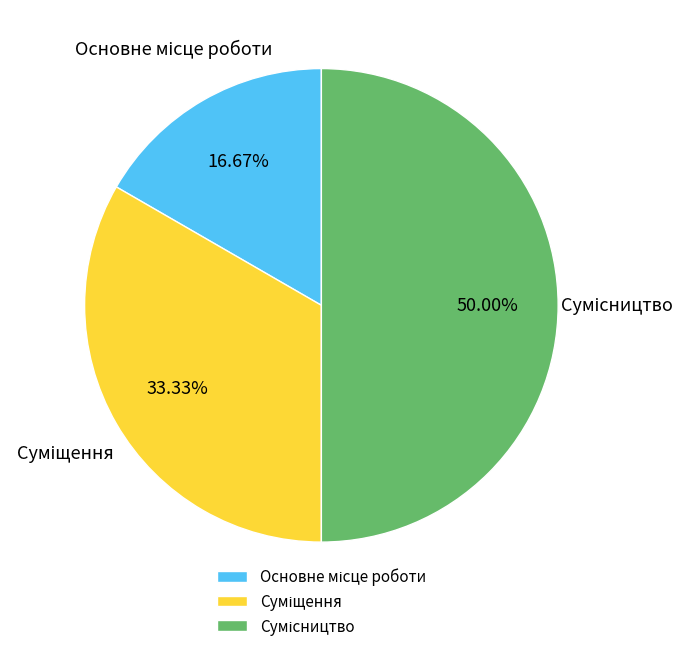

Does any single category account for the majority?

No